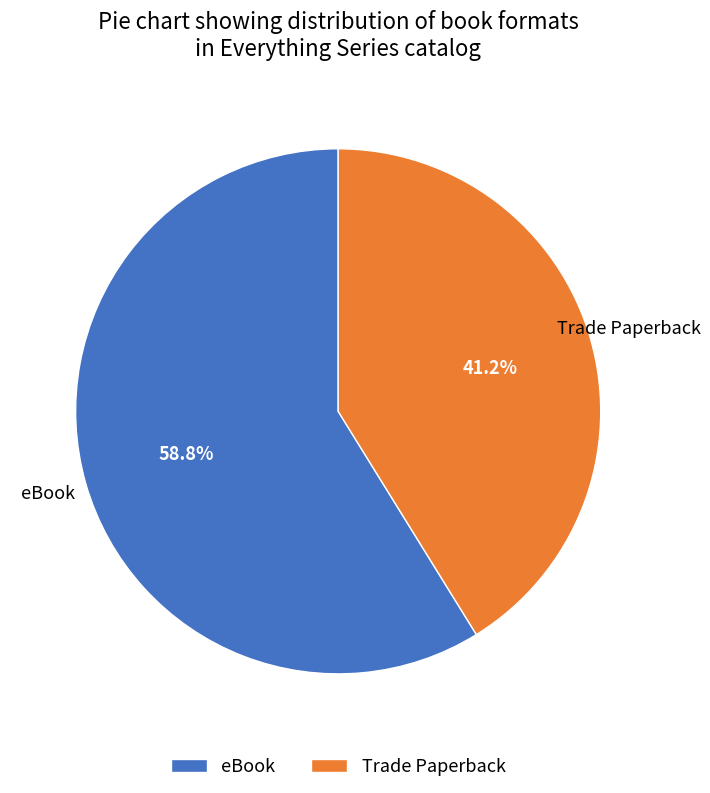

Between eBook and Trade Paperback, which is larger?

eBook